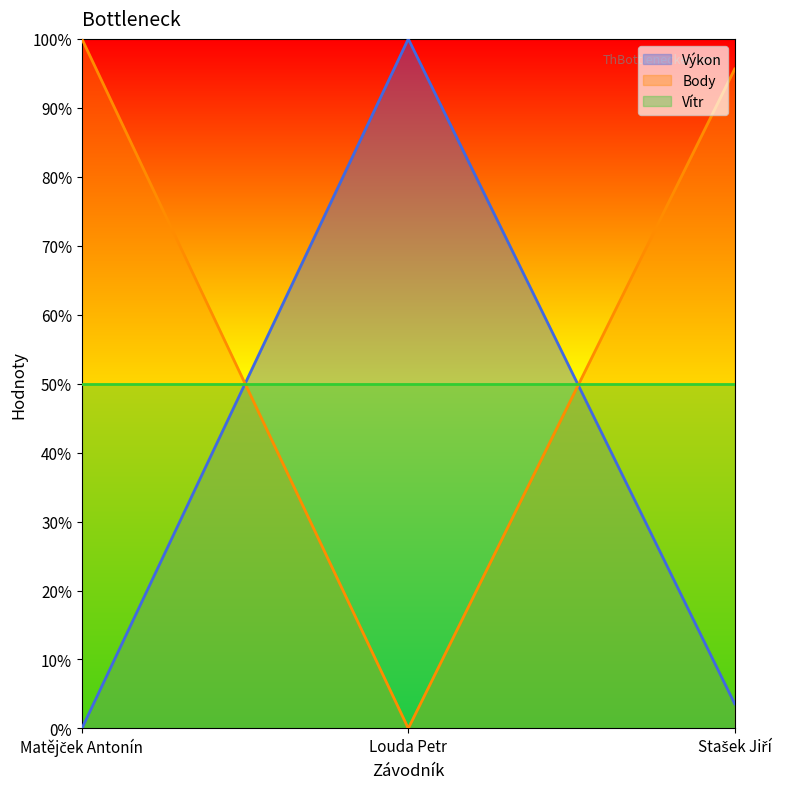

Between Louda Petr and Matějček Antonín, which is larger?

Louda Petr